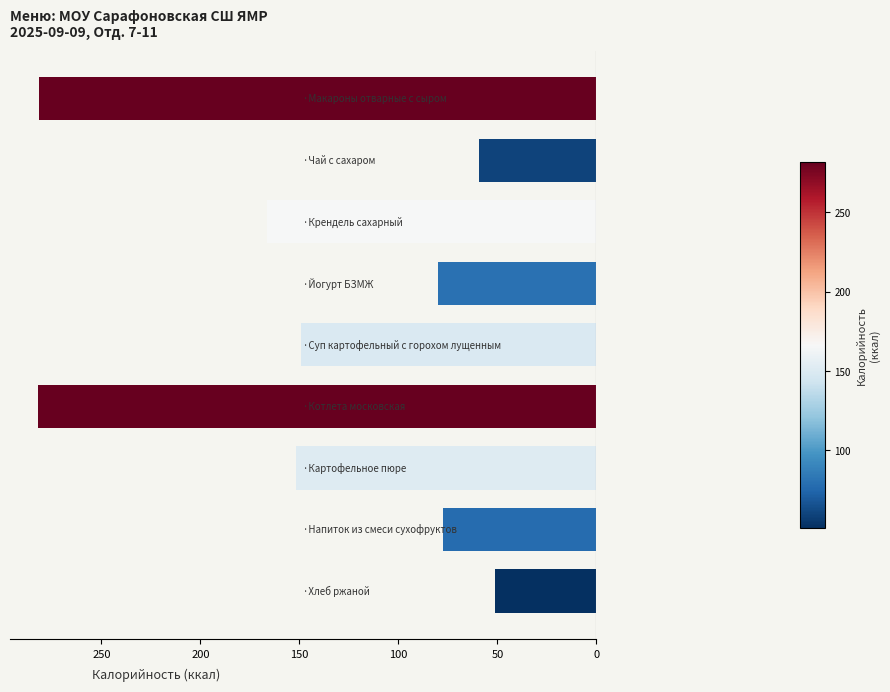

Are the bars horizontal?

Yes